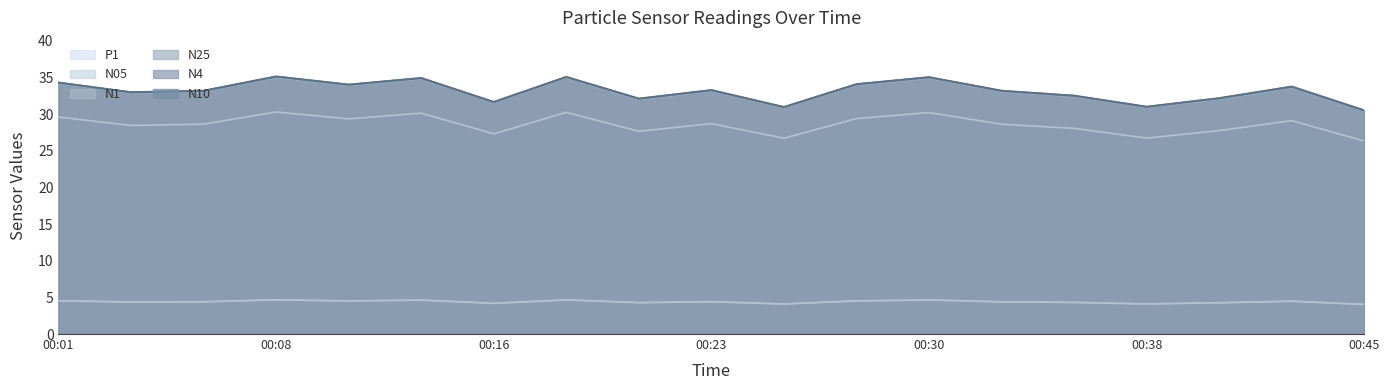

True or false: N10 has more than 1 interior local peaks.

True